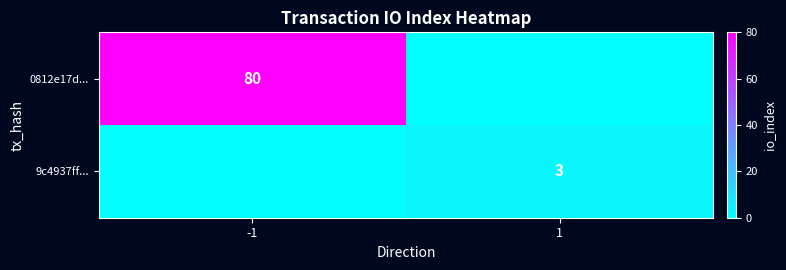

Between 1 and -1, which is larger?

-1